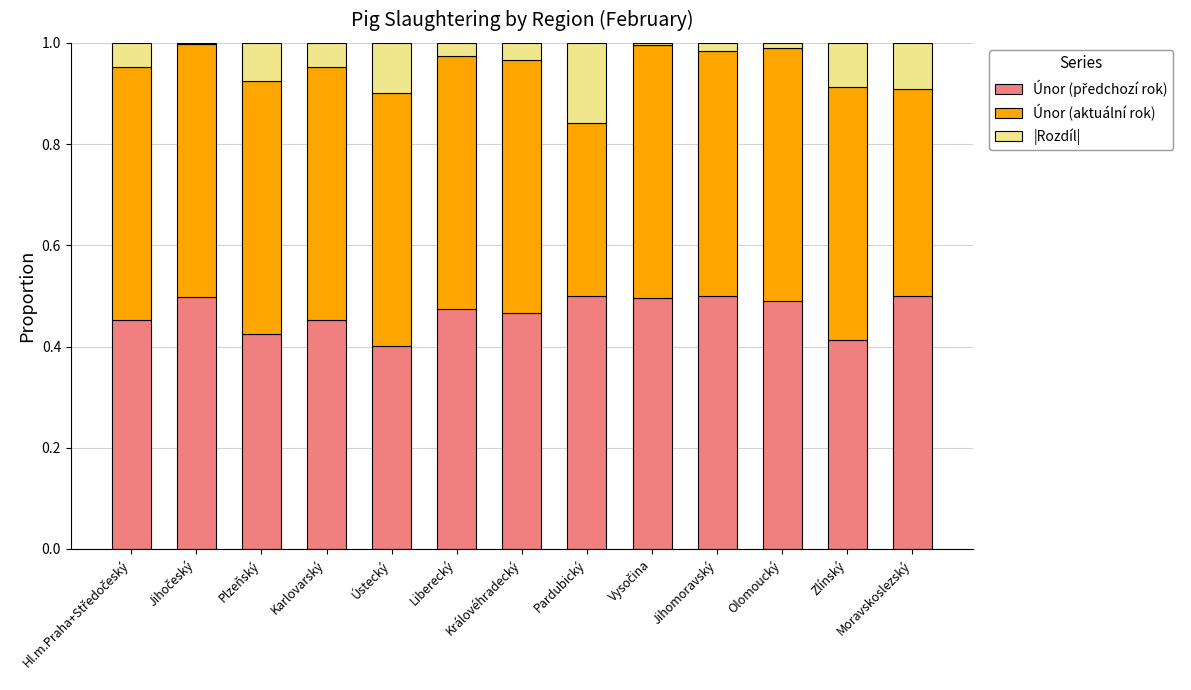

What is the total value across all series at Pardubický?

1.0